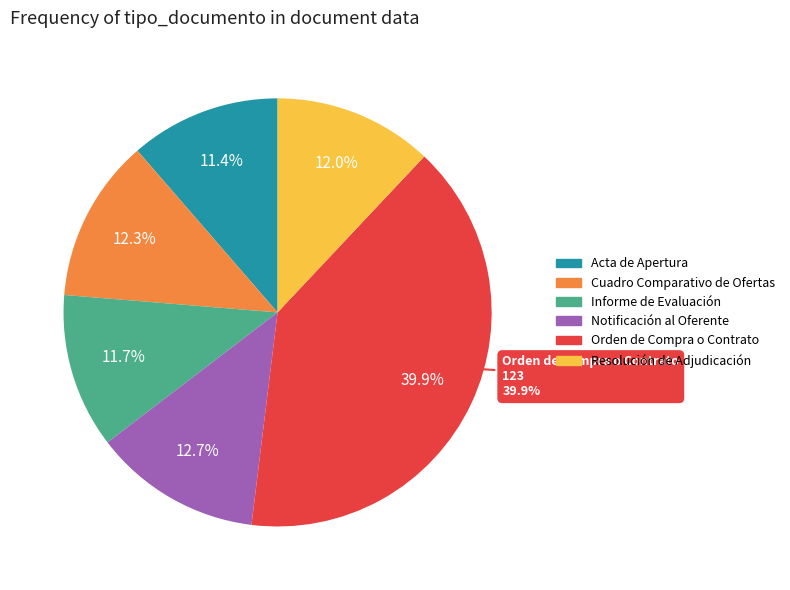

To the nearest percent, what portion does Resolución de Adjudicación represent?

12%